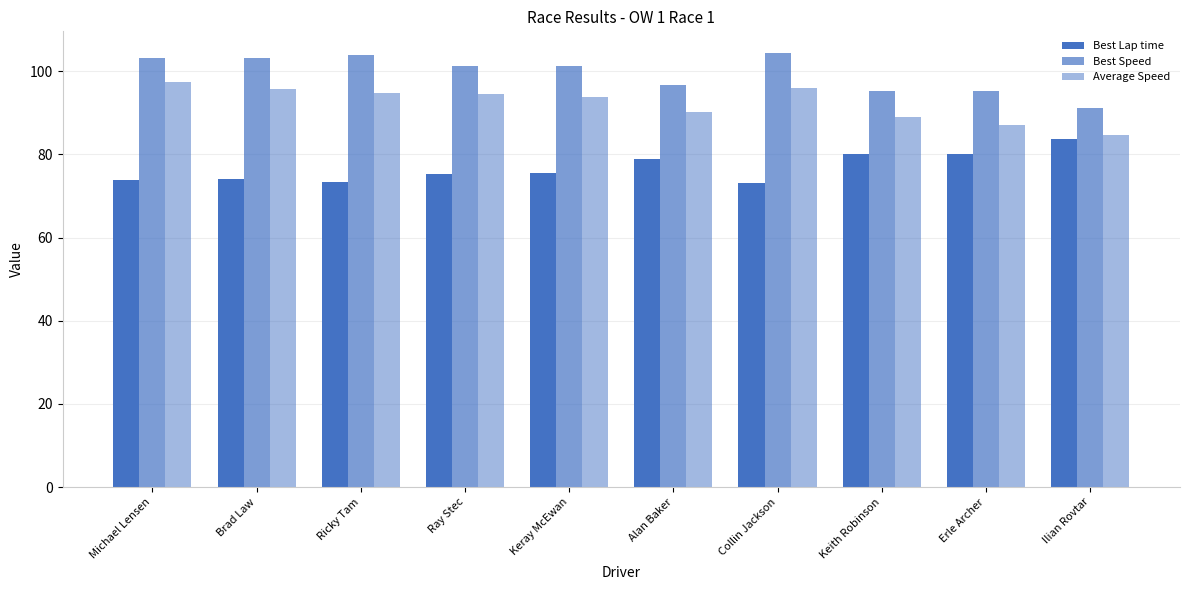

The Best Lap time series shows 50.2 at Brad Law. True or false?

False